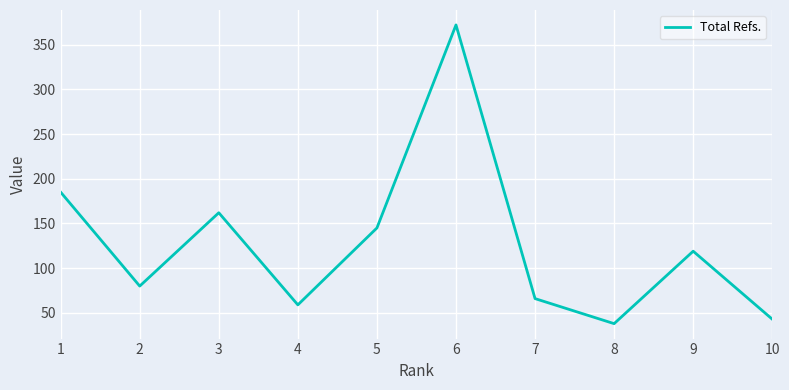

What is the ratio of the value at 10 to the value at 6?

0.1